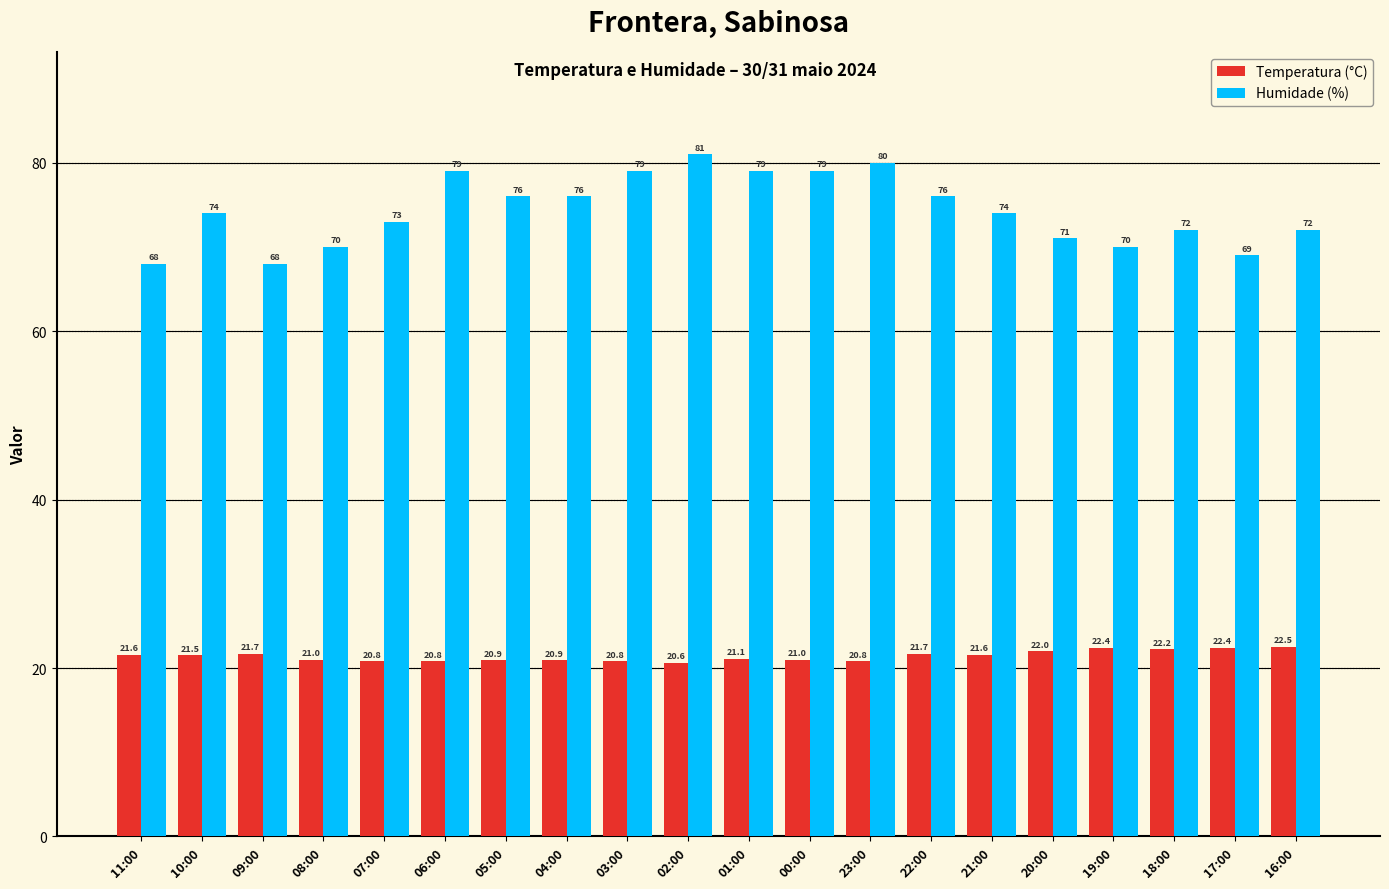

Read the Humidade (%) value at 01:00.

79.0